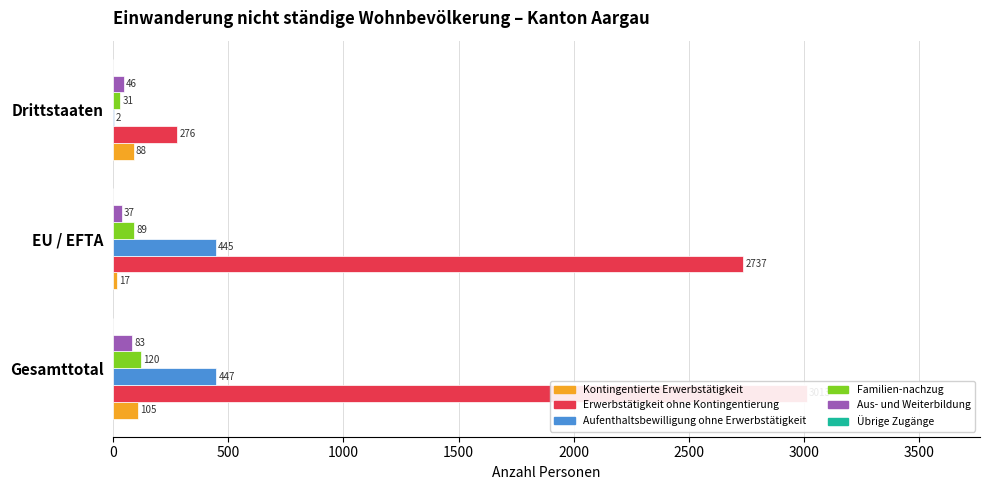

Reading right to left, list all the values displayed in this chart.

Kontingentierte Erwerbstätigkeit: 88.0	17.0	105.0
Erwerbstätigkeit ohne Kontingentierung: 276.0	2737.0	3013.0
Aufenthaltsbewilligung ohne Erwerbstätigkeit: 2.0	445.0	447.0
Familien-nachzug: 31.0	89.0	120.0
Aus- und Weiterbildung: 46.0	37.0	83.0
Übrige Zugänge: 0.1	0.1	0.1